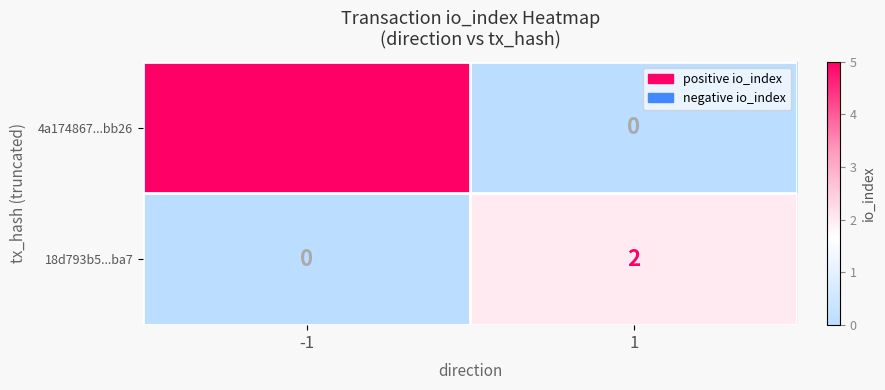

List the series in order of their peak value, lowest first.

18d793b5...ba7, 4a174867...bb26